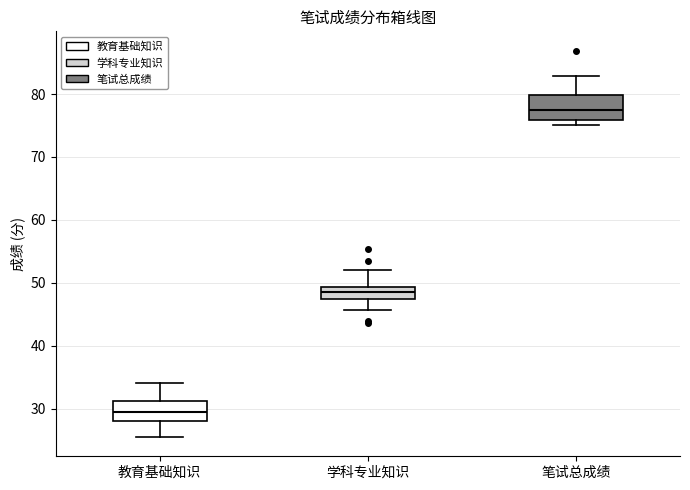

Where does the lower whisker of the box for 学科专业知识 end on the y-axis? The values are not printed on the chart, so give them approximately, as read against the axis.

46